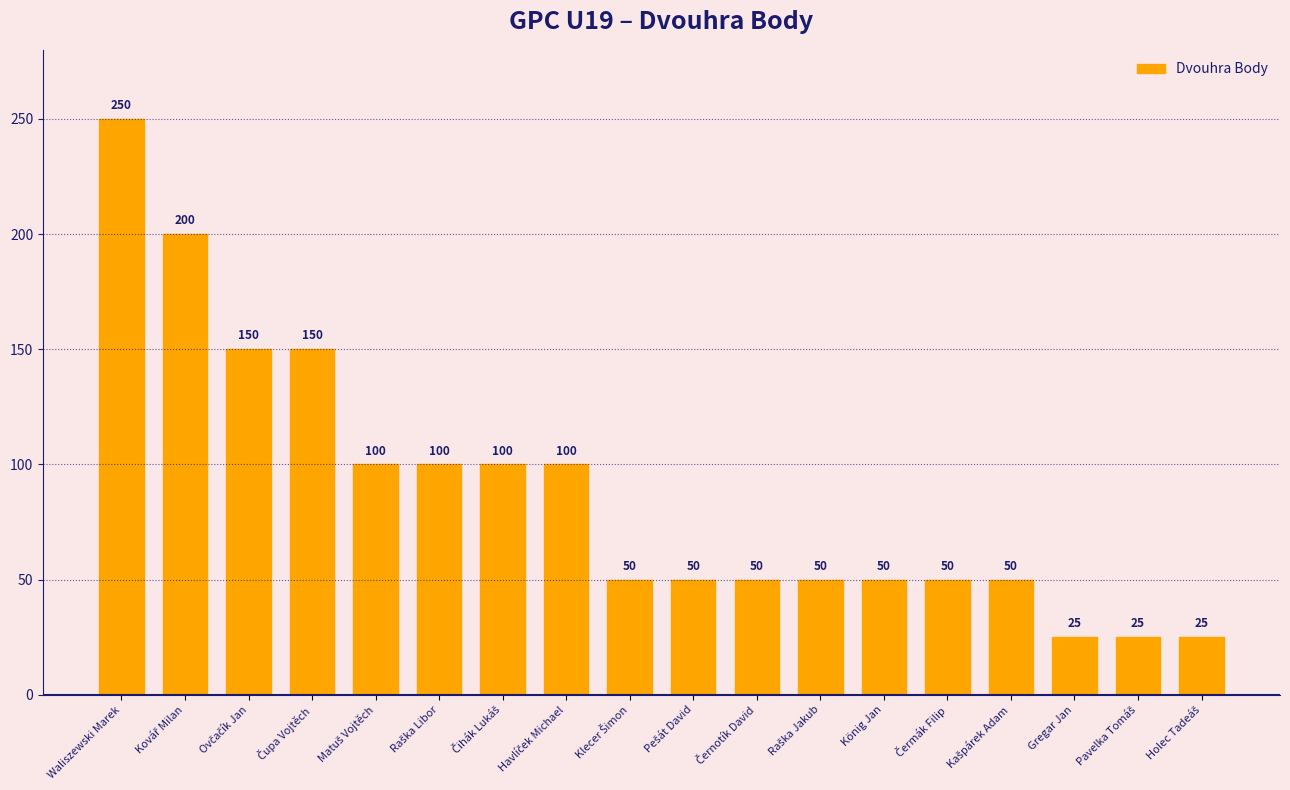

How many data points does each series have?

18